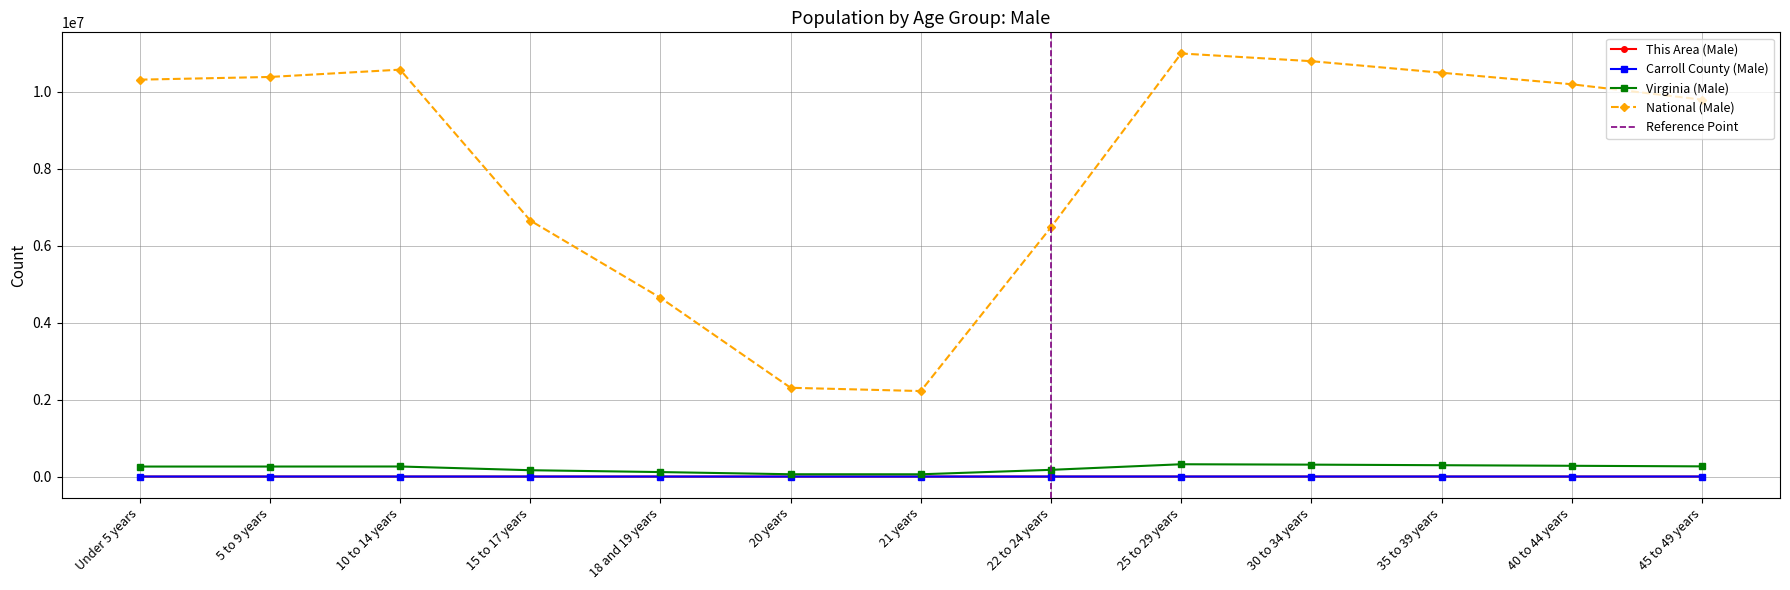

Which category has the highest value in the This Area (Male) series?

30 to 34 years